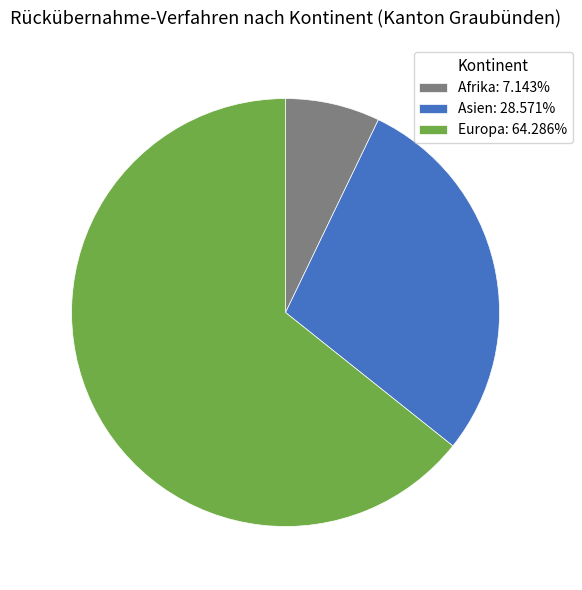

Is Afrika: 7.143% the majority of the pie?

No